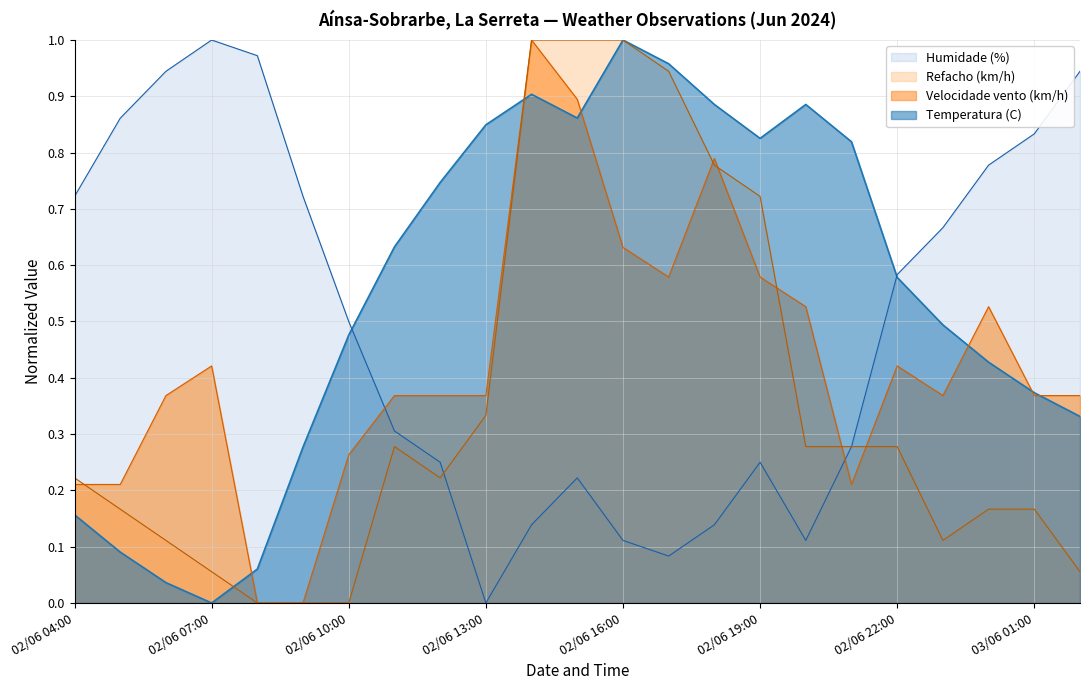

Rank the series at 02/06 11:00 from lowest to highest value.

Refacho (km/h), Humidade (%), Velocidade vento (km/h), Temperatura (C)